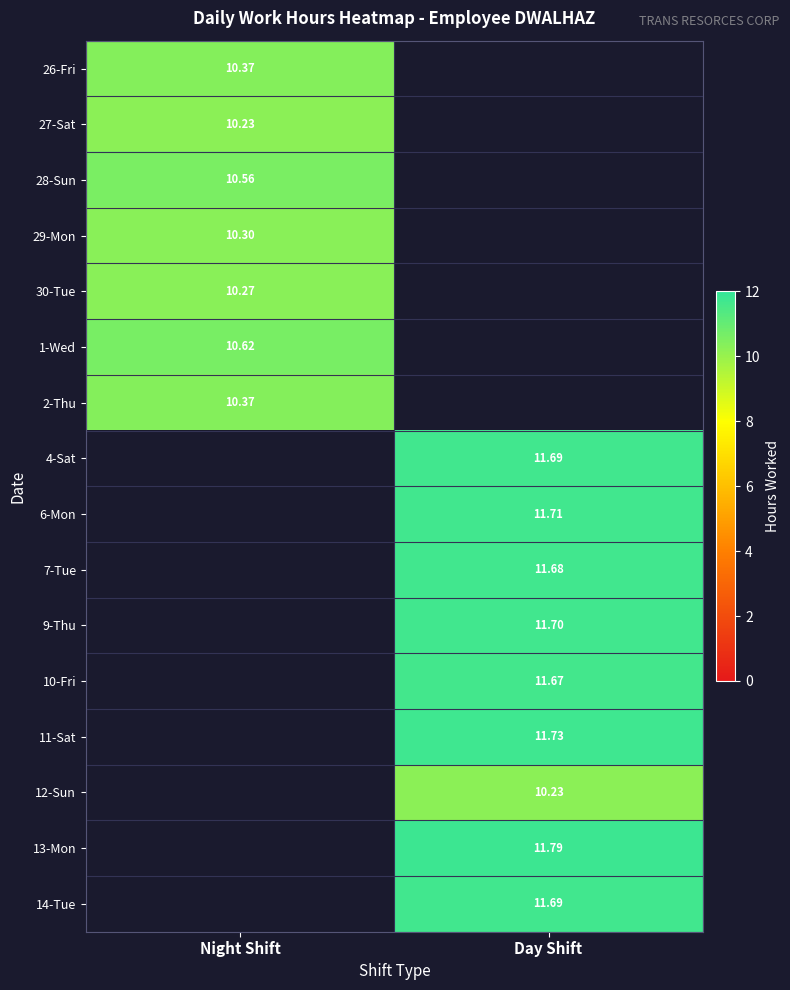

How many values in 2-Thu are above zero?

1